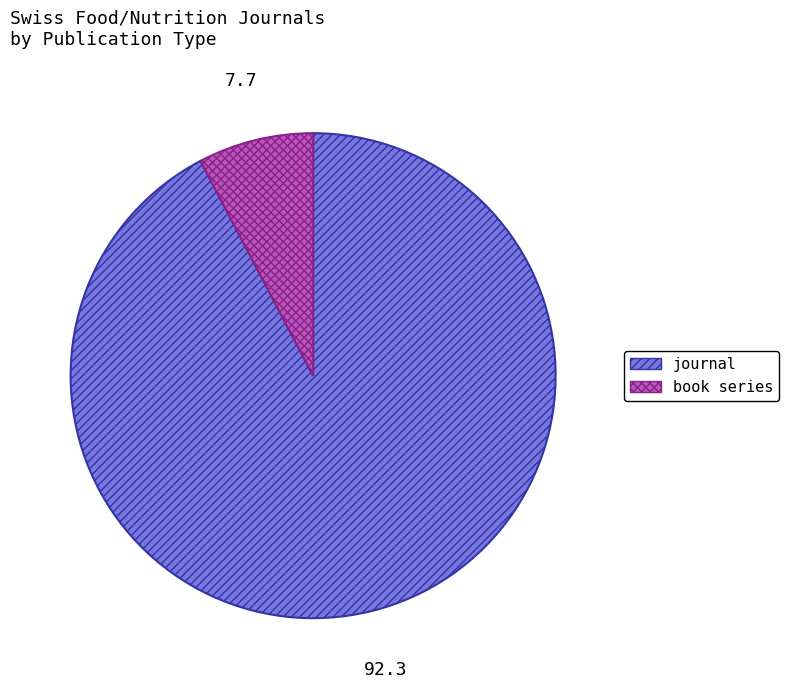

True or false: journal accounts for 81% of the total.

False